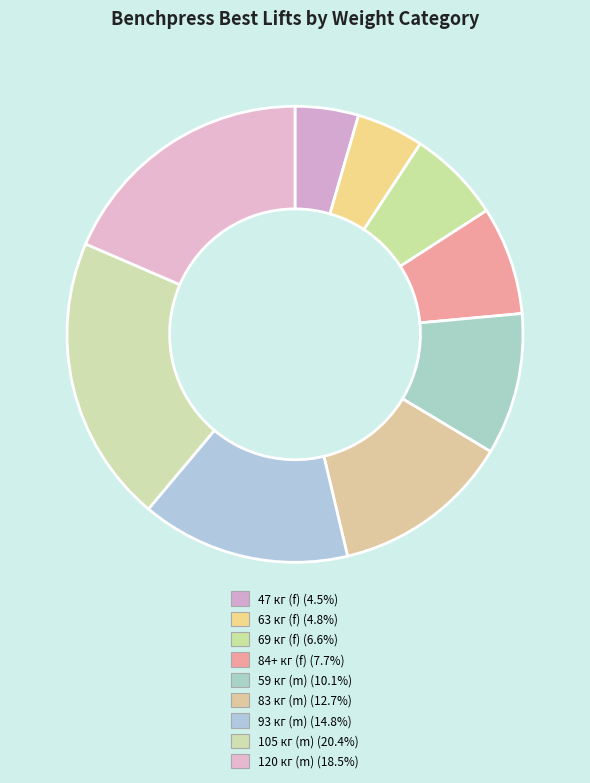

To the nearest percent, what is the average slice percentage?

11%